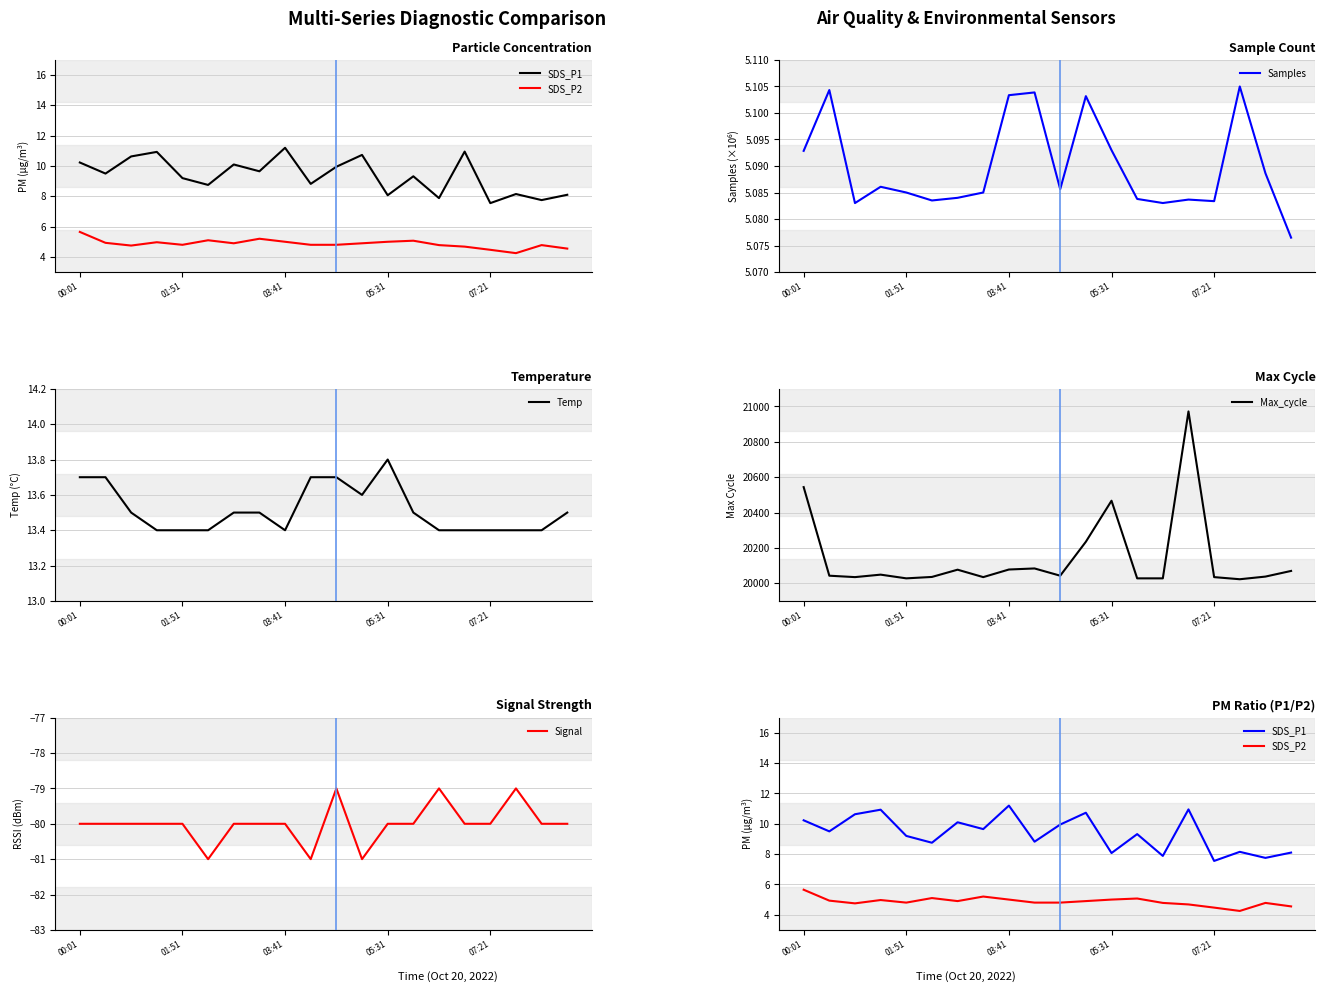

What is the highest value of the Temp series?

13.8